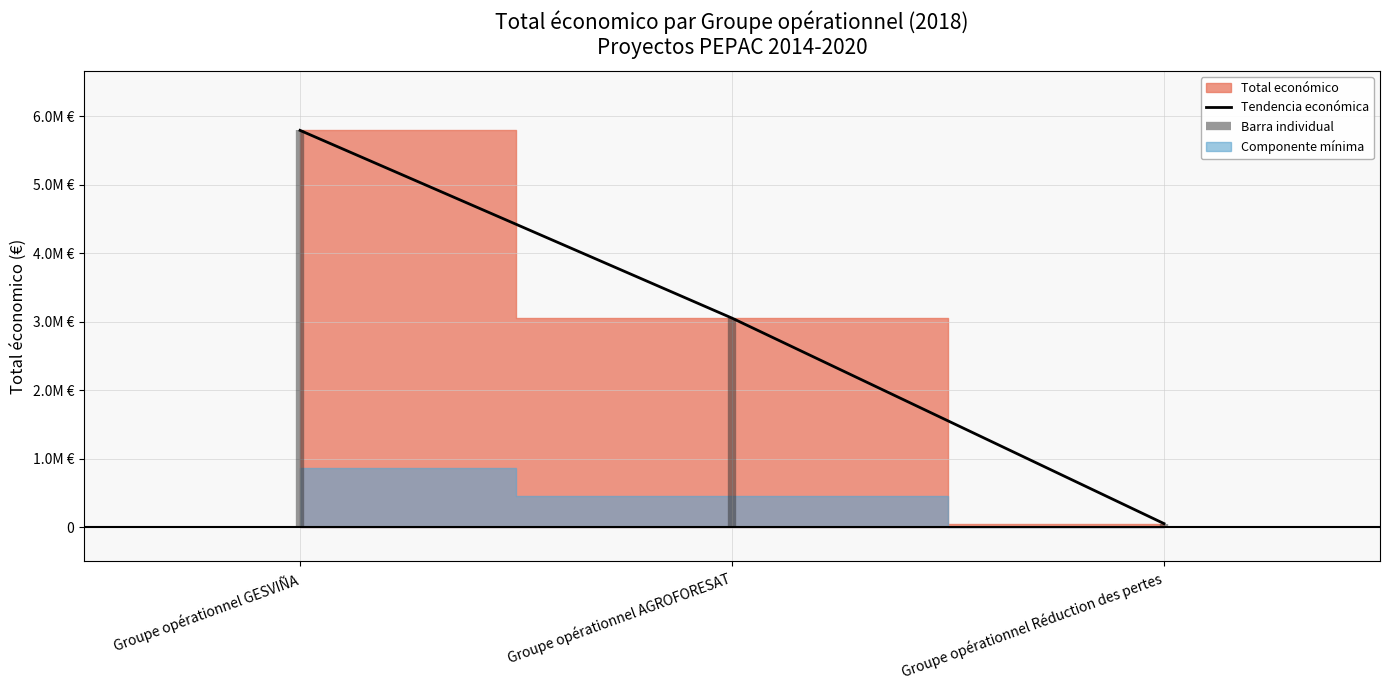

What is the sum of the values at Groupe opérationnel AGROFORESAT and Groupe opérationnel GESVIÑA?

8843794